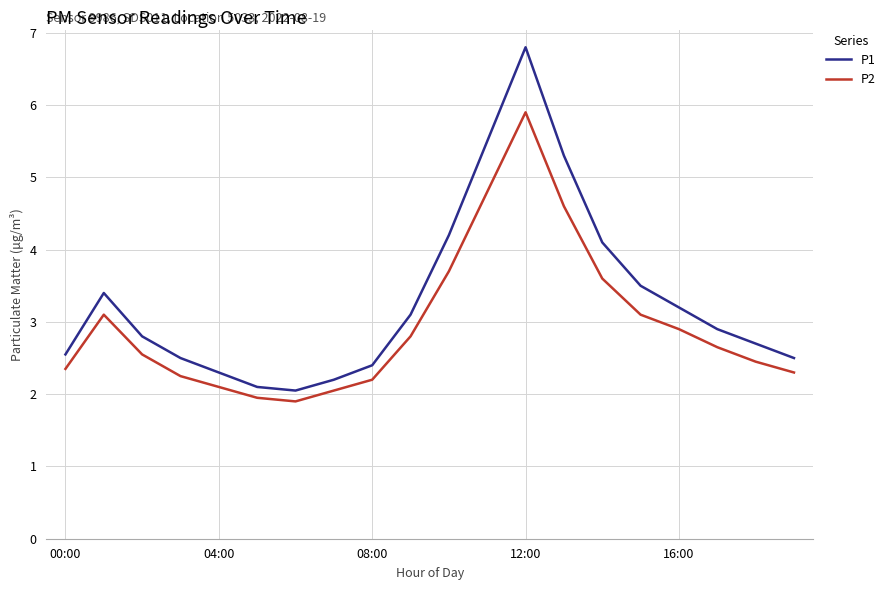

Which series has the largest total across all categories?

P1